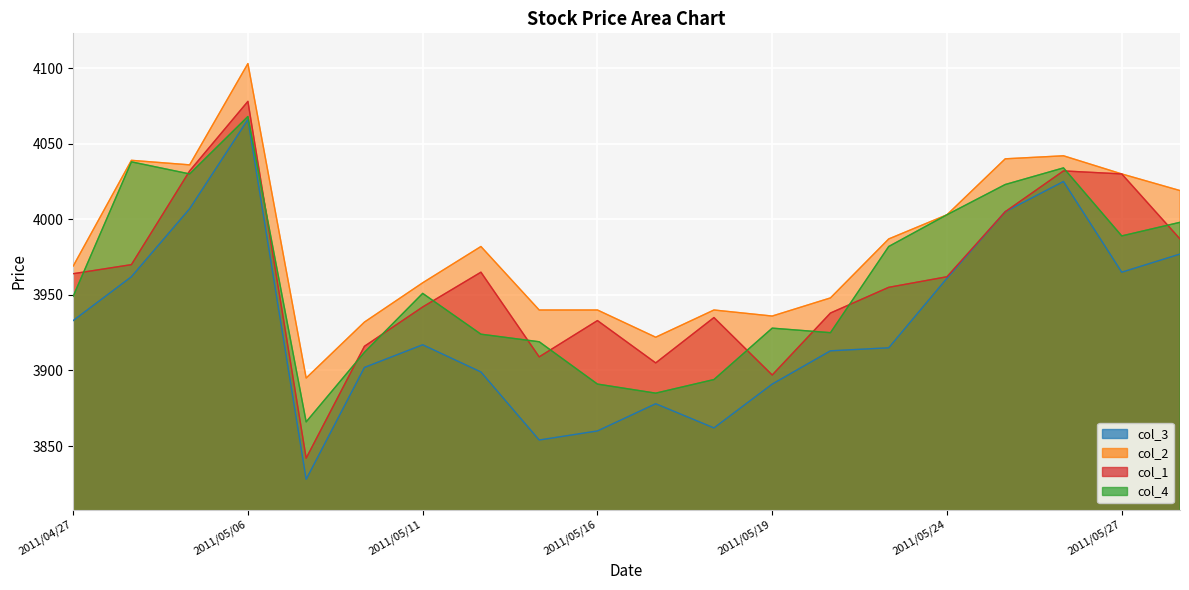

True or false: col_4 and col_3 cross at least once.

False